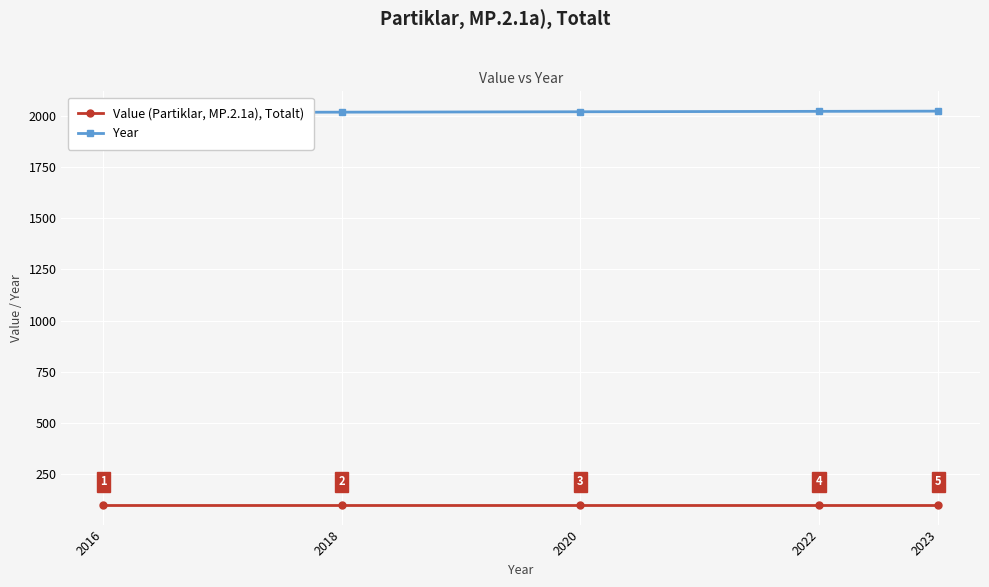

What are all the series names shown in the legend?

Value (Partiklar, MP.2.1a), Totalt), Year